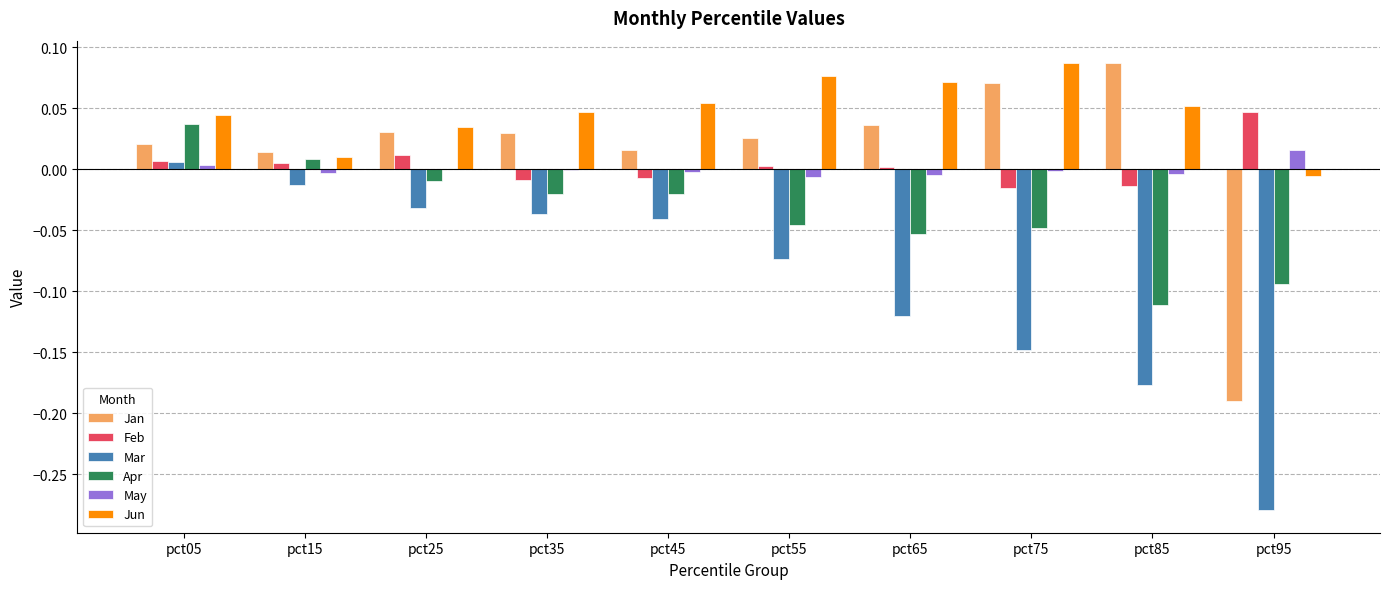

True or false: May has a value of 0.0 at pct25.

True